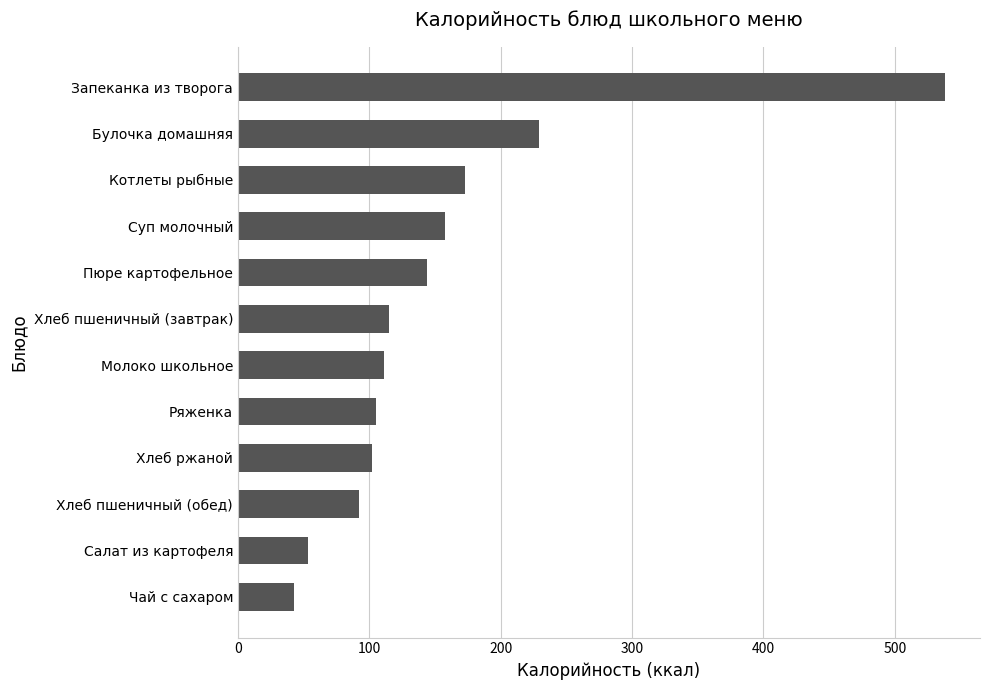

Is it true that the value at Чай с сахаром is 64.0?

False